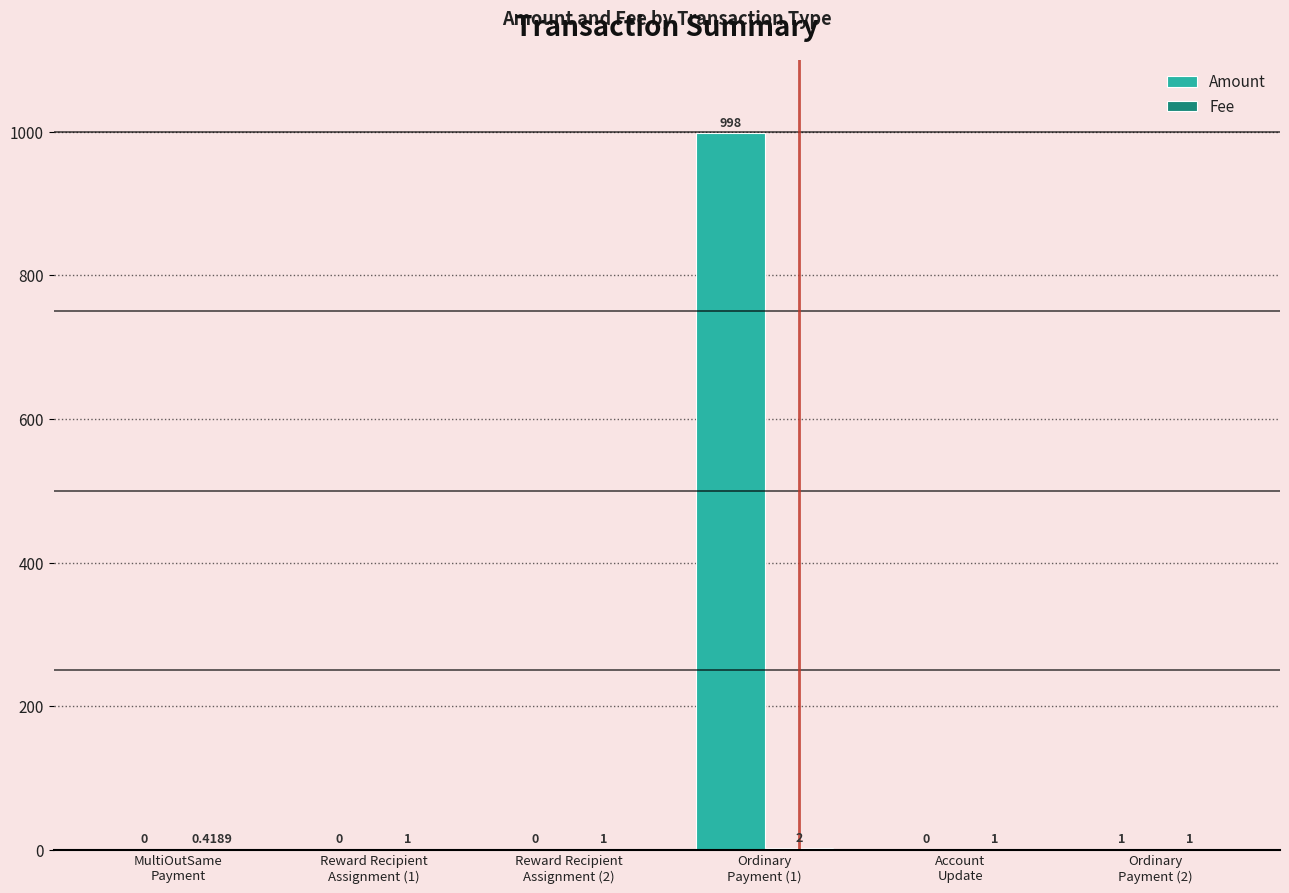

Is it true that Amount equals 1.0 at Ordinary
Payment (2)?

True